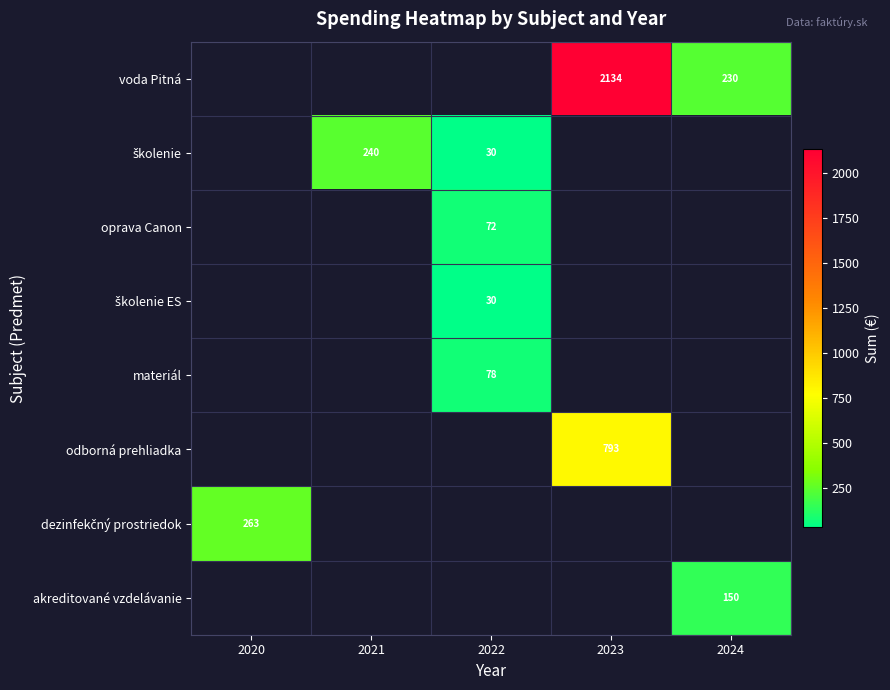

True or false: voda Pitná has a value of 121 at 2024.

False